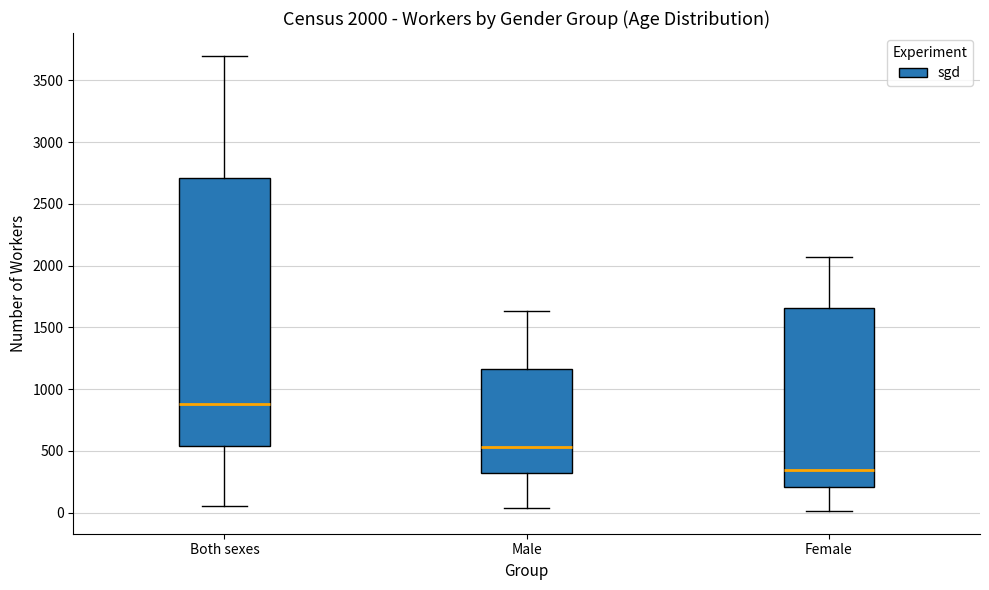

Which box has the highest median line?

Both sexes